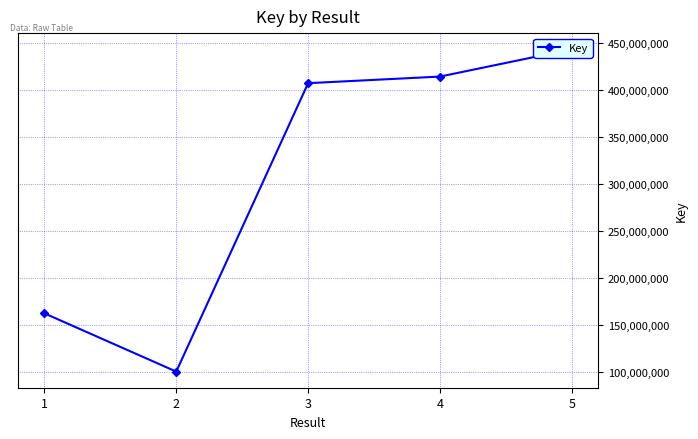

How many interior local valleys (lower than both neighbors) does the data have?

1